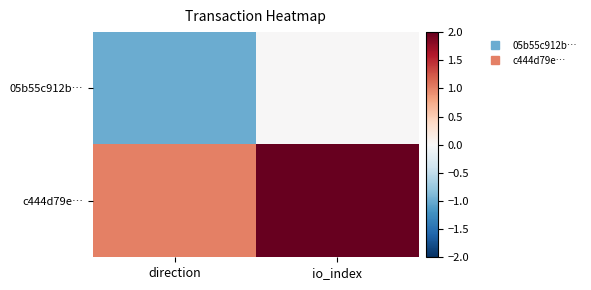

List the series in order of their overall mean, highest first.

c444d79e…, 05b55c912b…